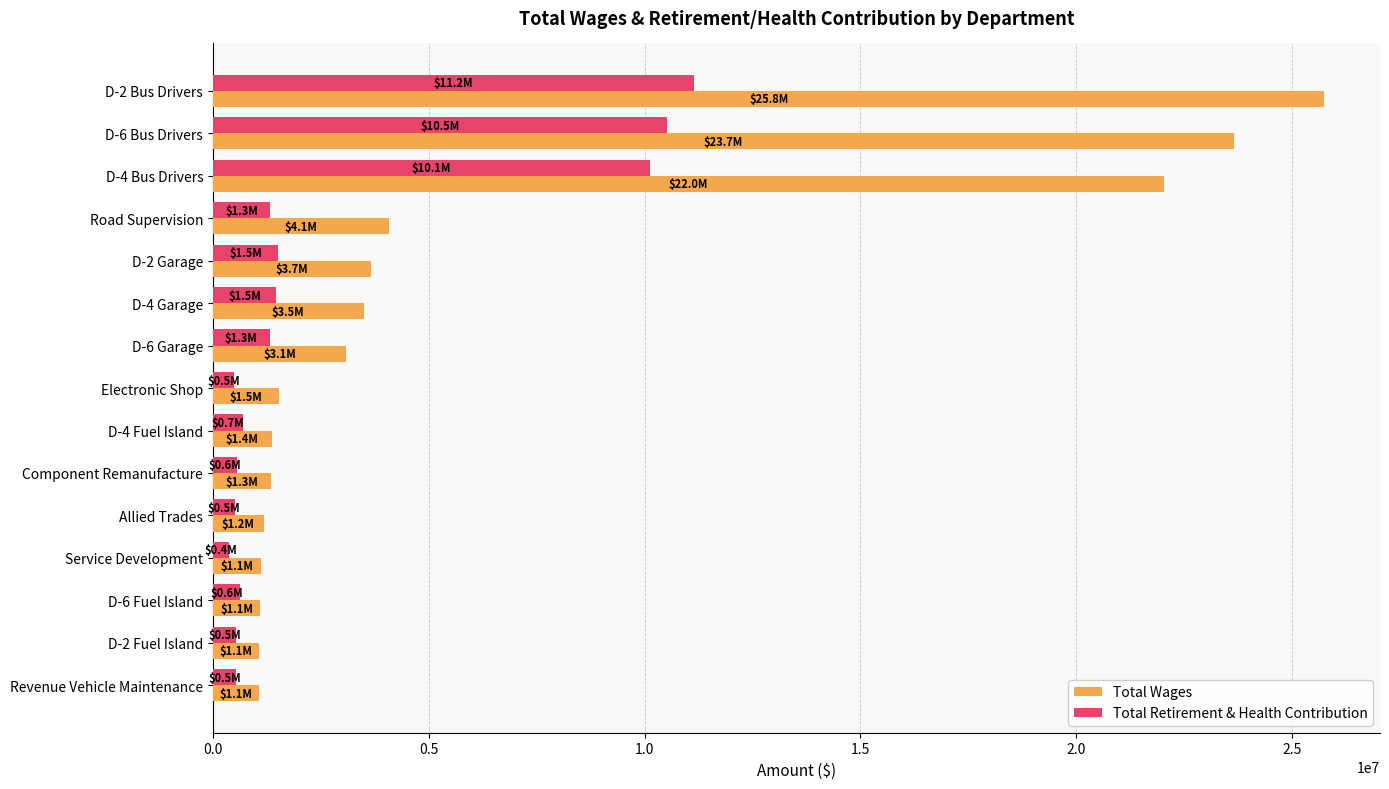

Rank the series by their average value, from lowest to highest.

Total Retirement & Health Contribution, Total Wages